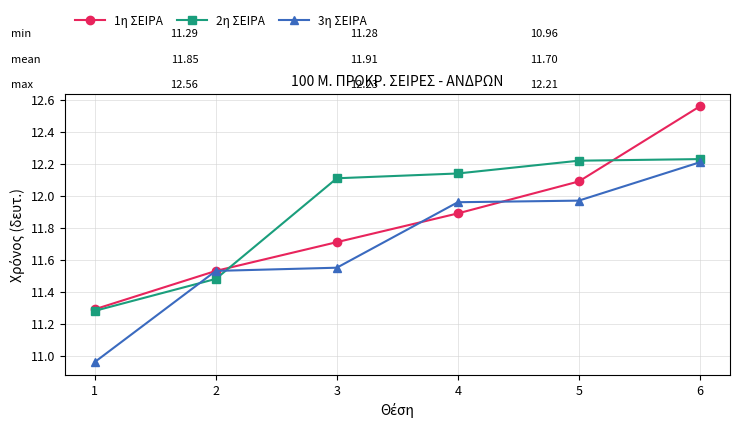

Rank the series by their maximum value, from highest to lowest.

1η ΣΕΙΡΑ, 2η ΣΕΙΡΑ, 3η ΣΕΙΡΑ